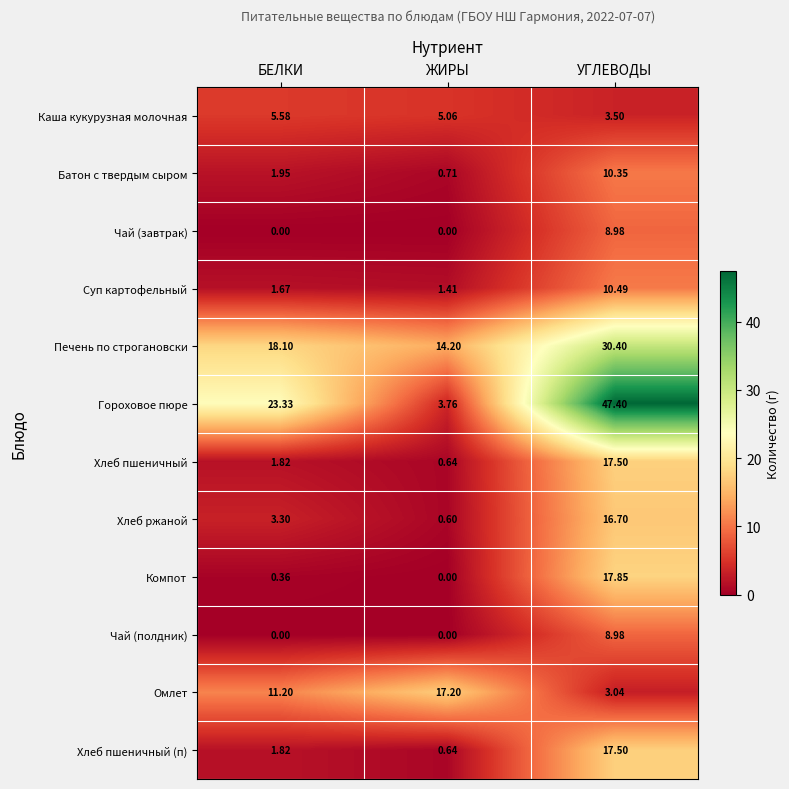

At which category does the chart reach its peak across all series?

УГЛЕВОДЫ